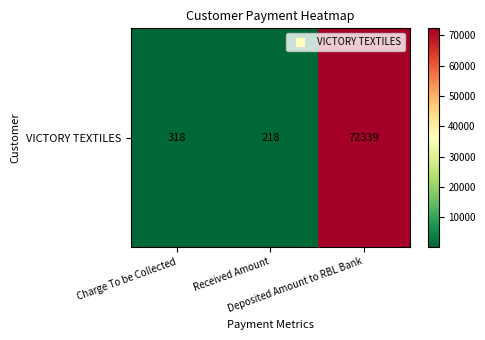

Rank the categories by value from highest to lowest.

Deposited Amount to RBL Bank, Charge To be Collected, Received Amount